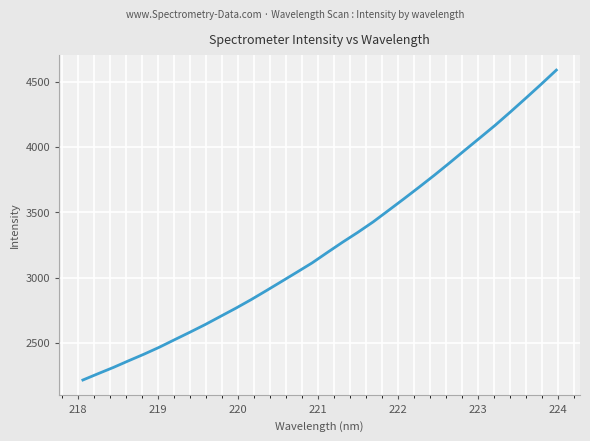

What is the greatest value displayed?

4587.7